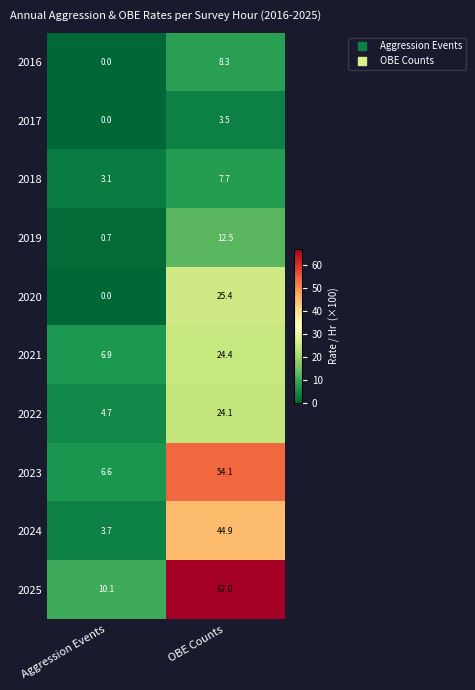

How many distinct data groups are displayed?

10